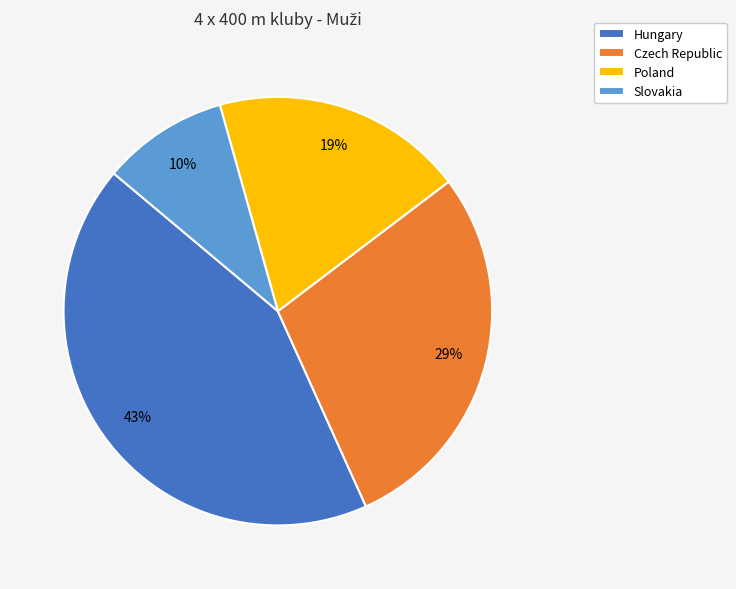

True or false: Slovakia accounts for 1% of the total.

False